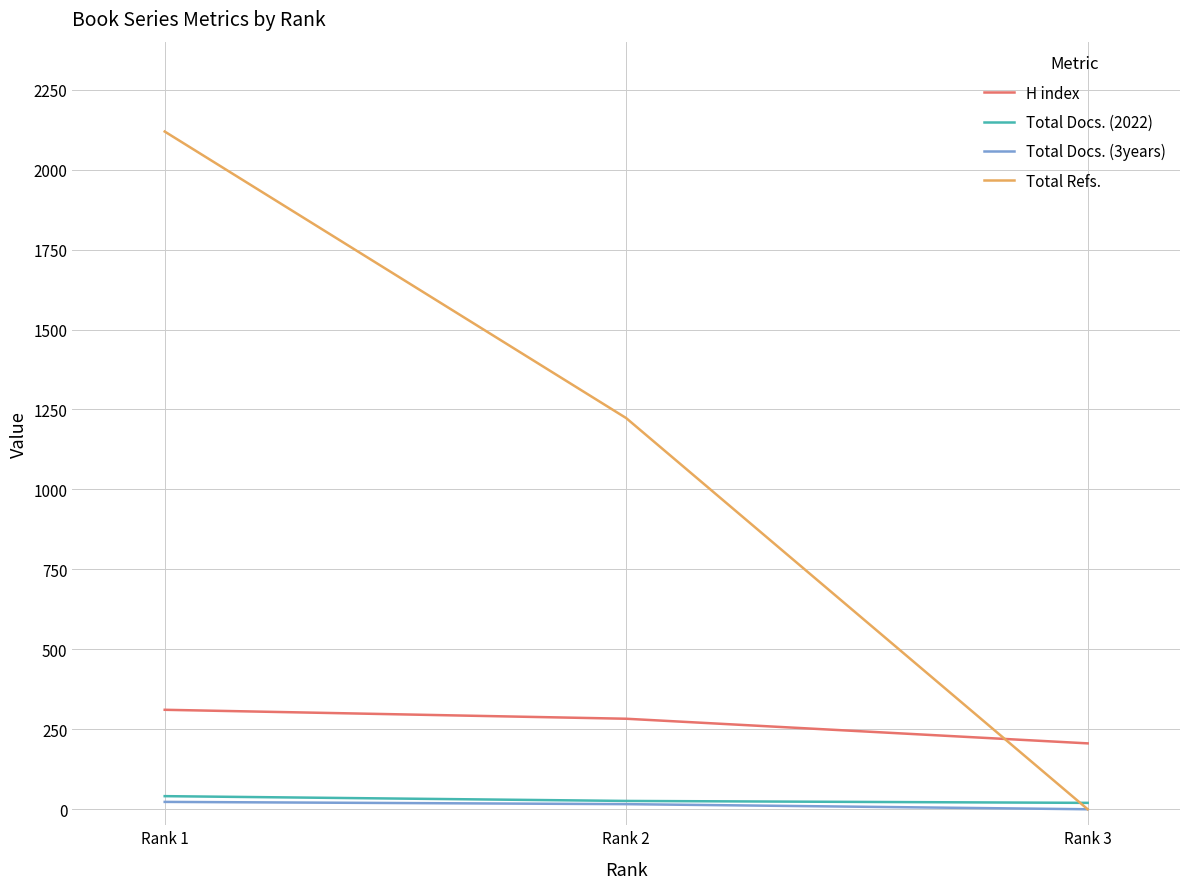

List the labels in order of H index value, largest first.

Rank 1, Rank 2, Rank 3